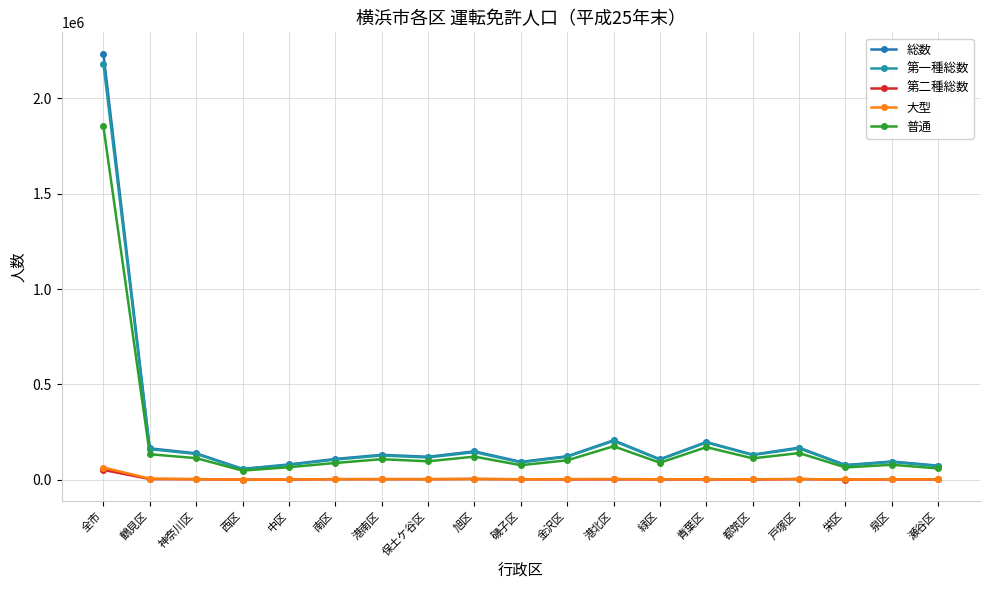

True or false: 大型 and 第二種総数 cross at least once.

False